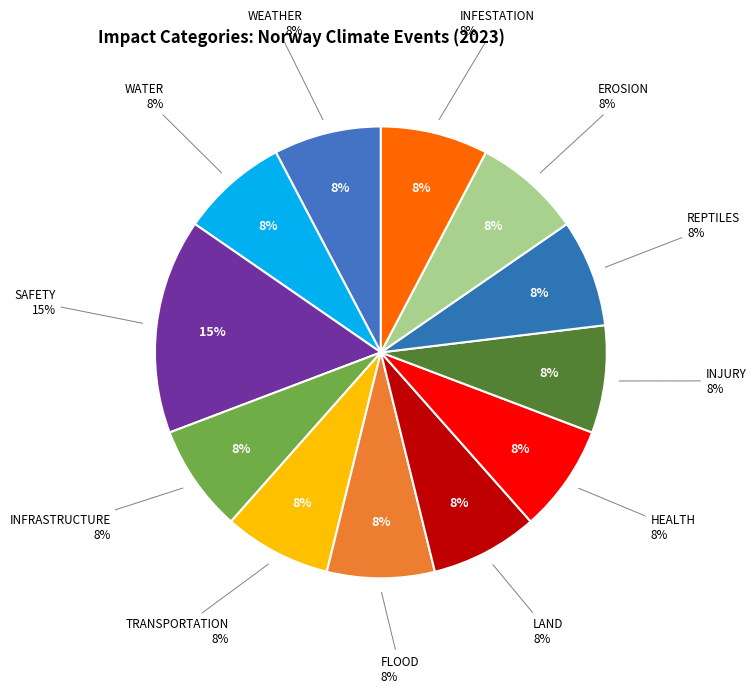

Count the number of slices in the pie.

12